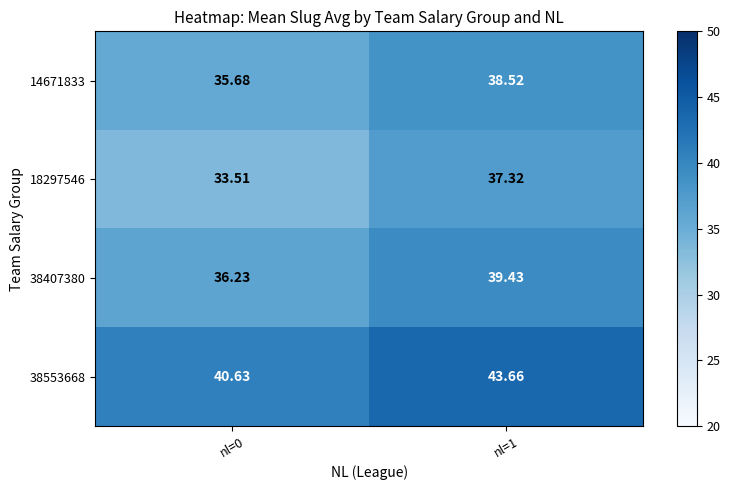

Is the value of 14671833 at nl=0 greater than the value of 38407380 at nl=1?

No